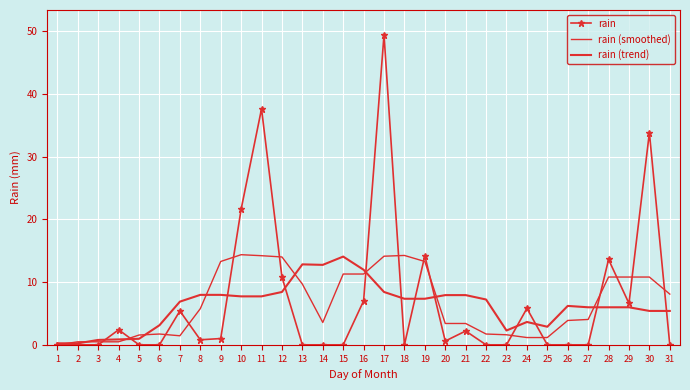

Between 25 and 27, which series saw the biggest shift?

rain (trend)